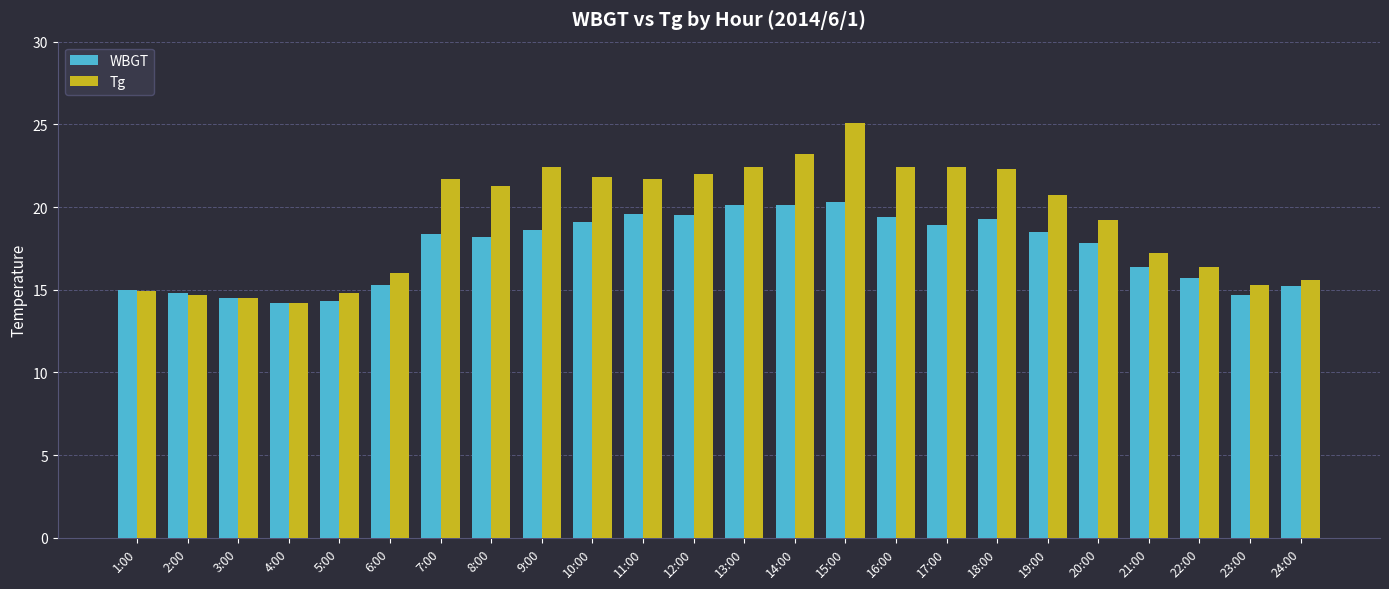

At which label does Tg first exceed 21?

7:00